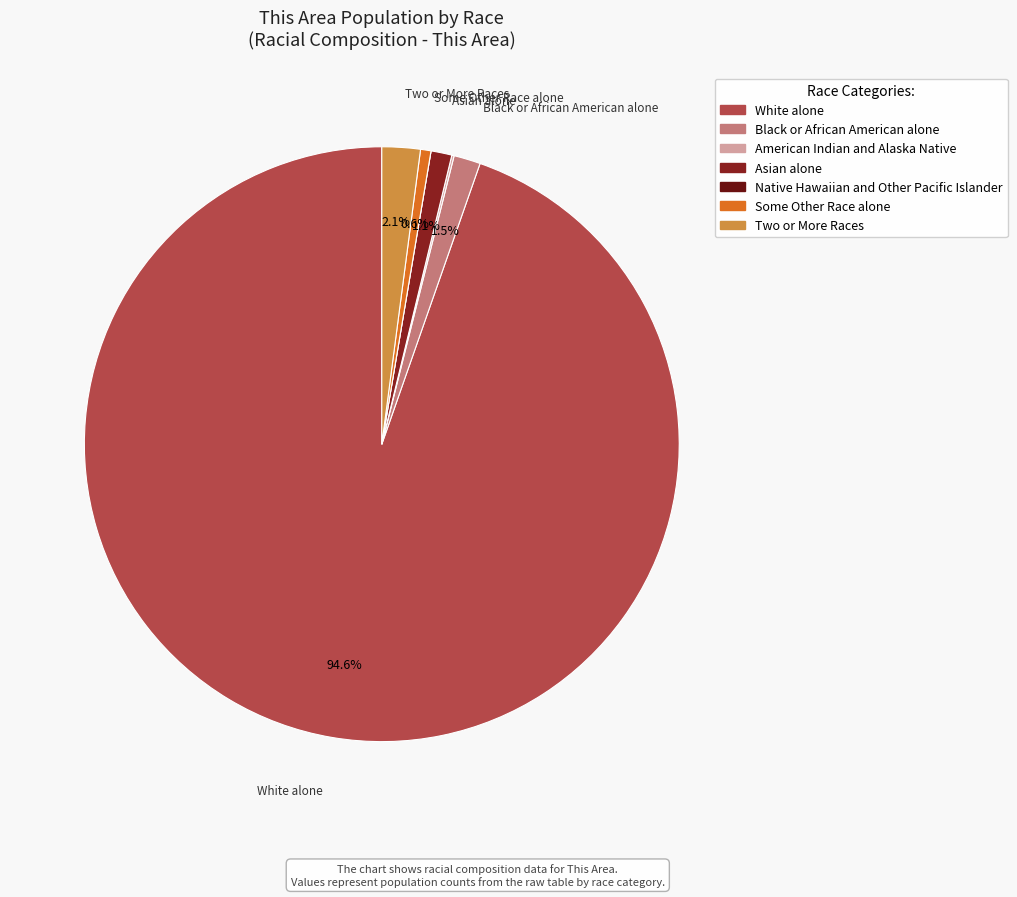

Rank the categories by value from lowest to highest.

Native Hawaiian and Other Pacific Islander, American Indian and Alaska Native, Some Other Race alone, Asian alone, Black or African American alone, Two or More Races, White alone